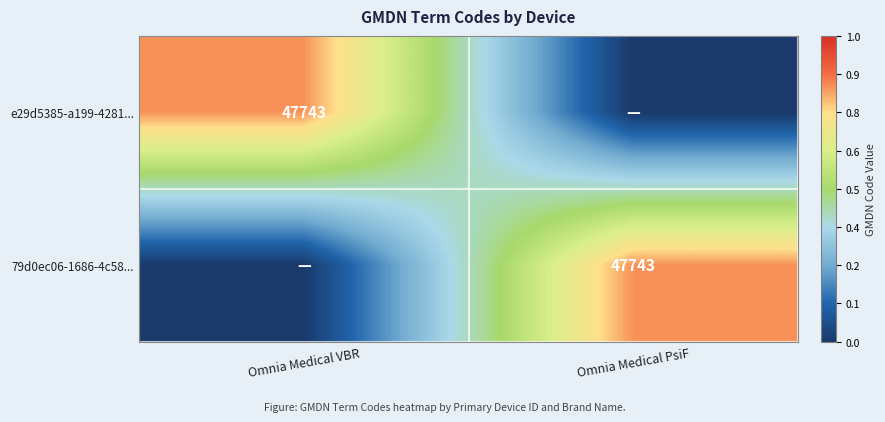

The value of 79d0ec06-1686-4c58... at Omnia Medical PsiF is 47743. True or false?

True